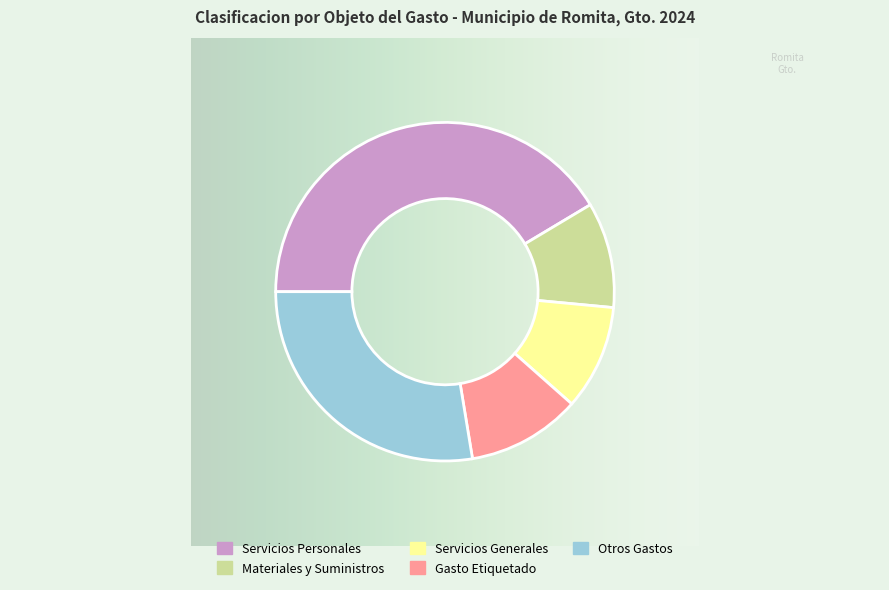

Does Servicios Personales represent more than half of the total?

No